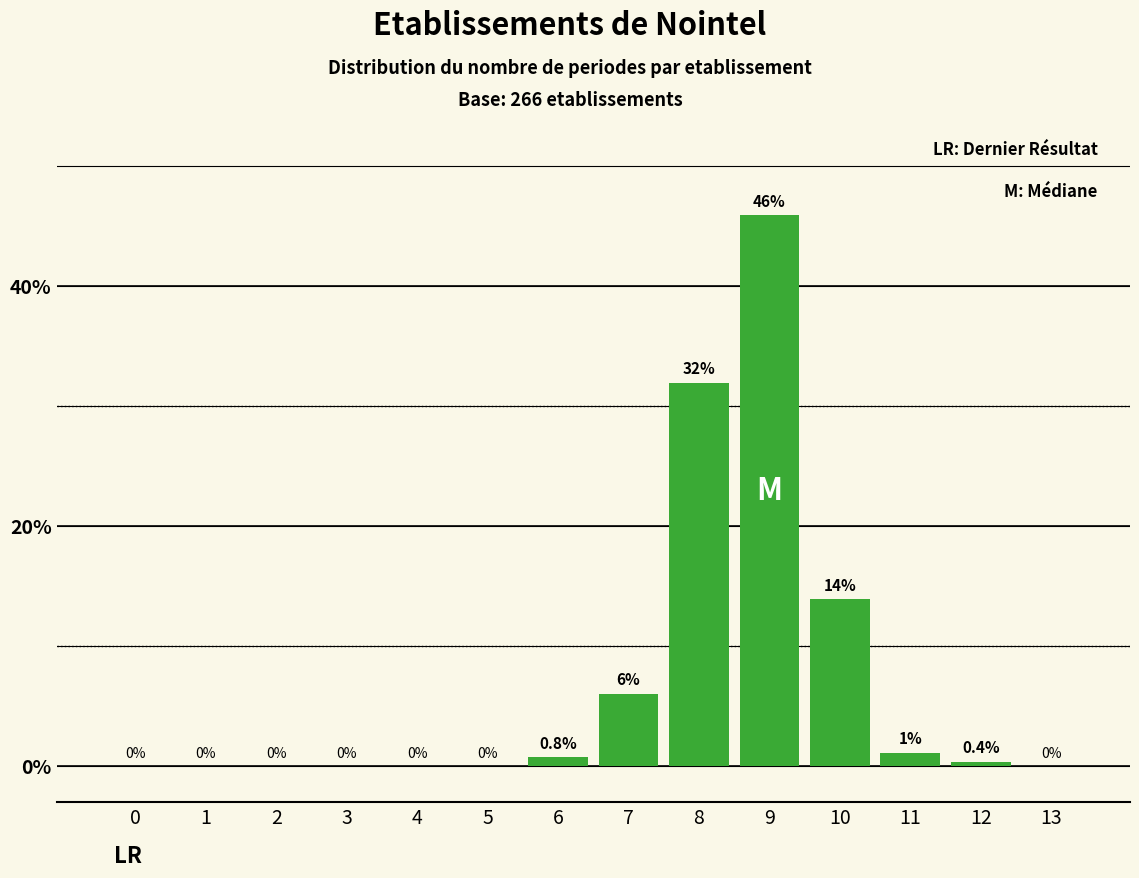

At which category does the chart reach its peak across all series?

9